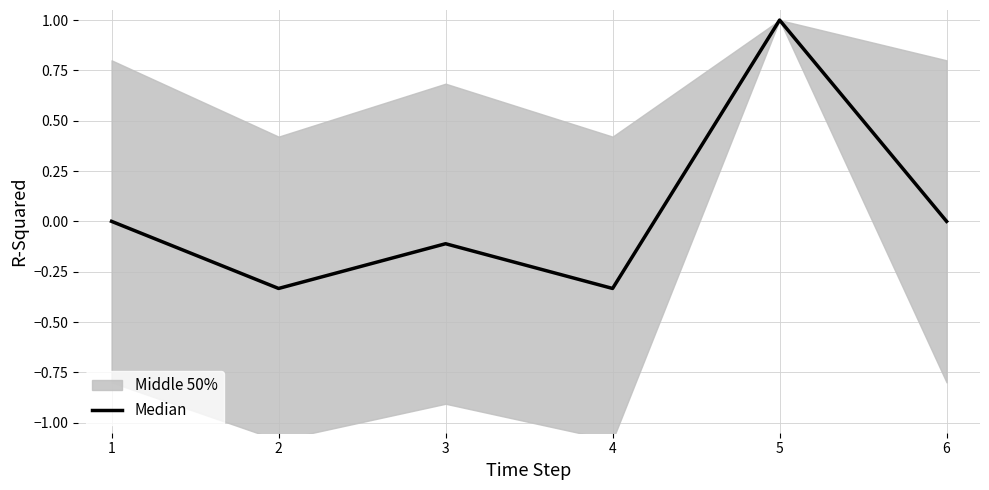

True or false: there are more than 2 points higher than both neighbors.

False